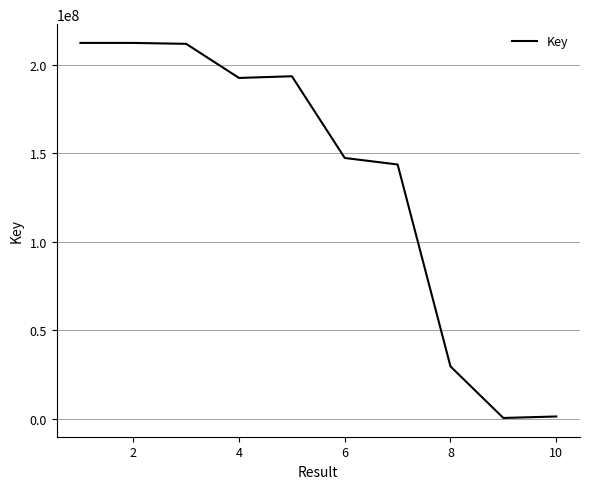

What is the difference between the maximum and minimum values?

212158696